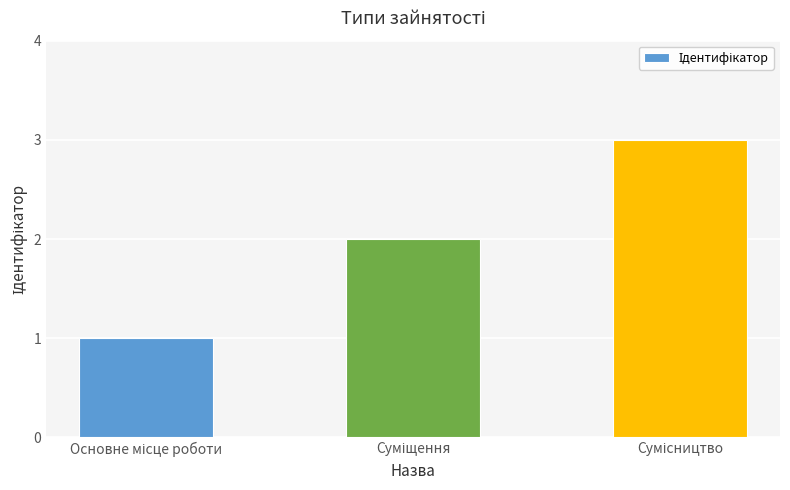

What is the greatest value displayed?

3